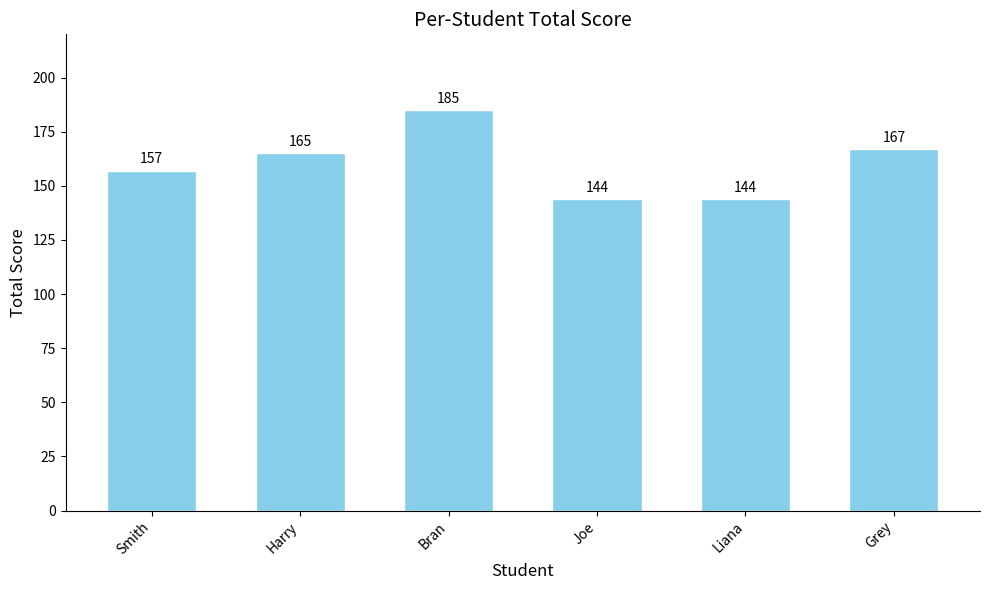

What is the label of the 3rd bar from the right?

Joe